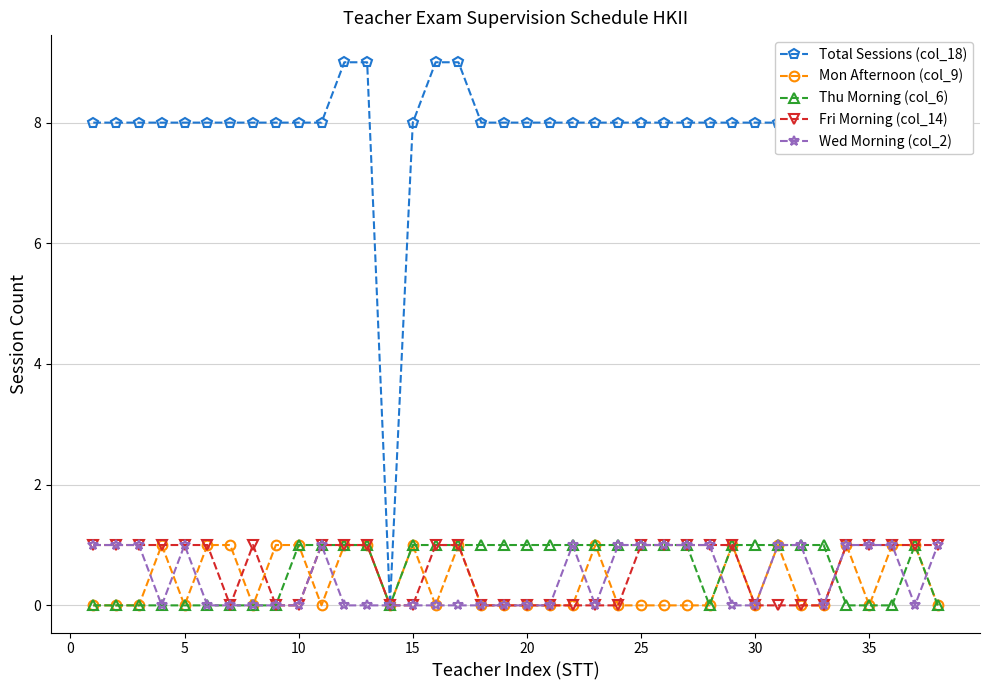

Which series has the largest range (max minus min)?

Total Sessions (col_18)